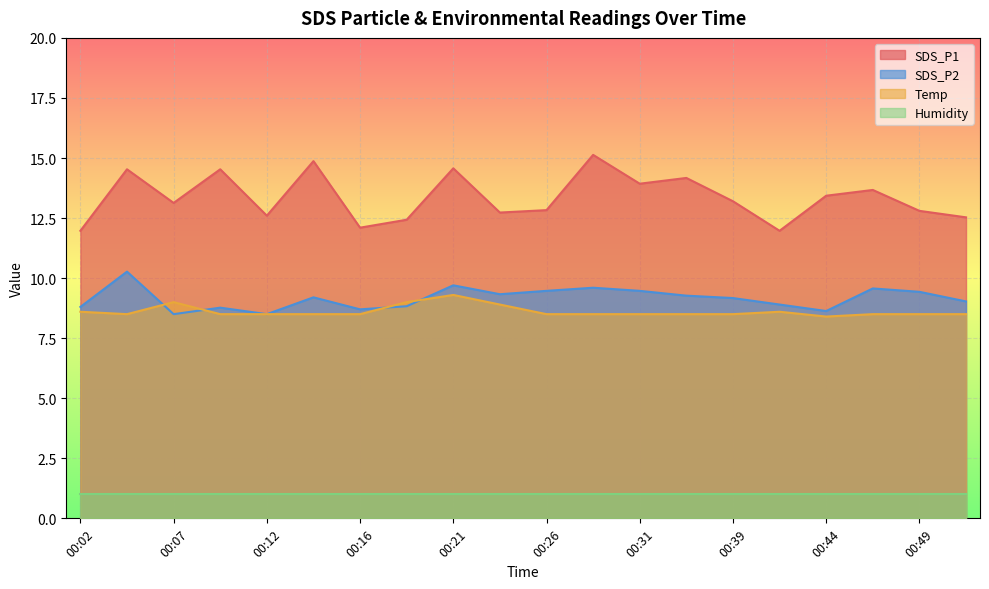

How many lines are shown in the chart?

4